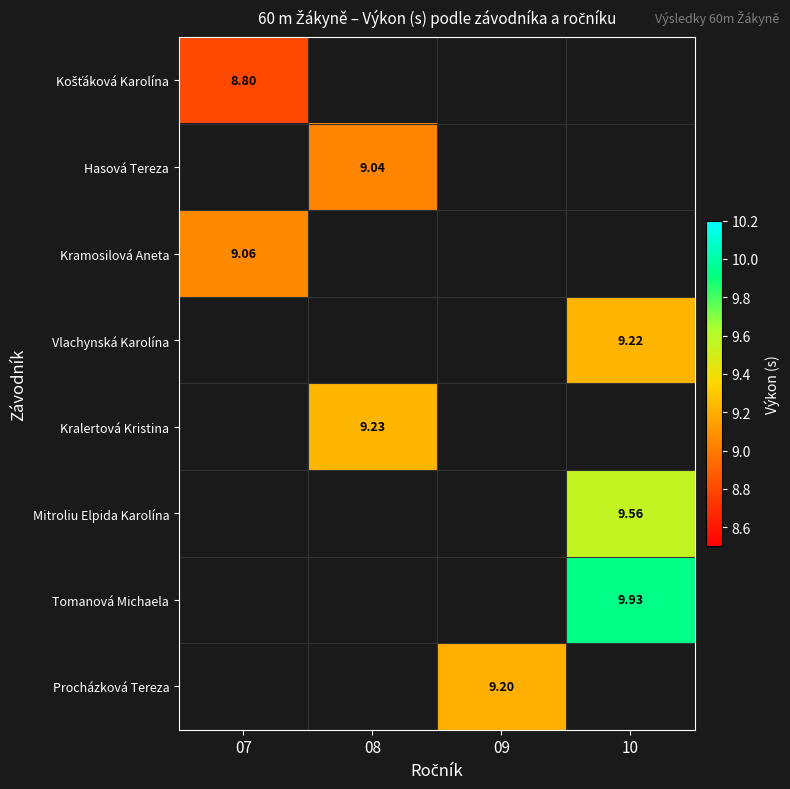

True or false: Hasová Tereza has a value of 9.0 at 08.

True